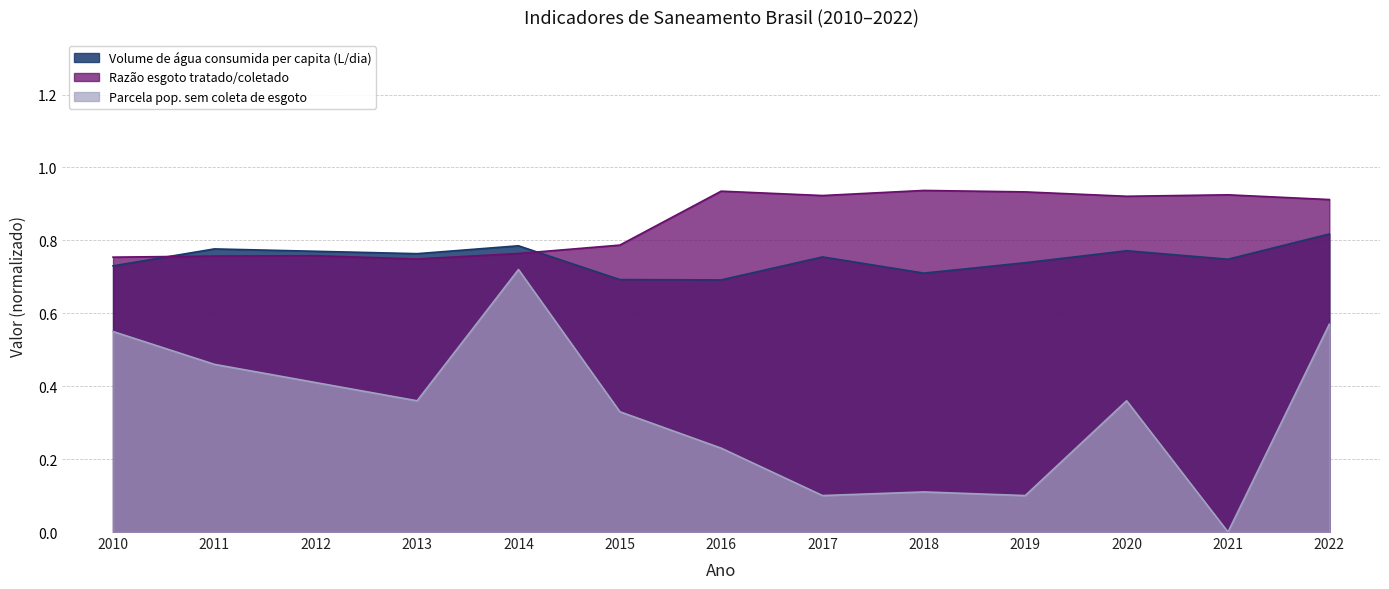

Which category has the lowest value in the Volume de água consumida per capita (L/dia) series?

2016